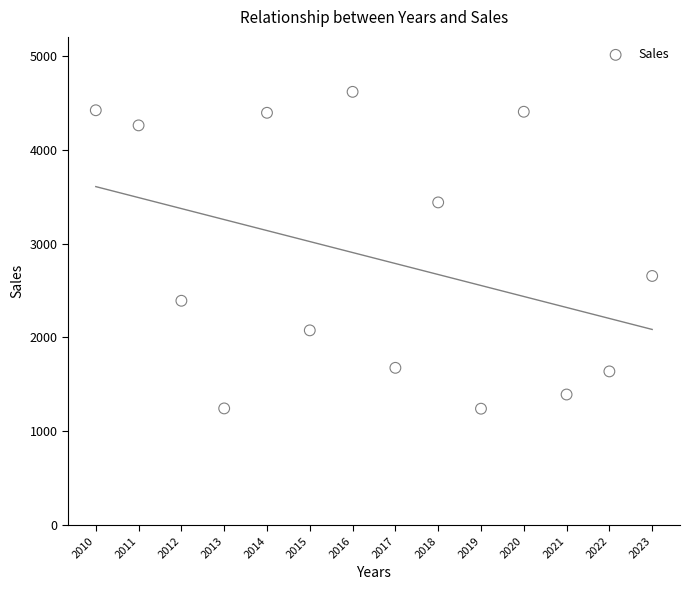

What Y value in the scatter plot is closest to 2928?

2655